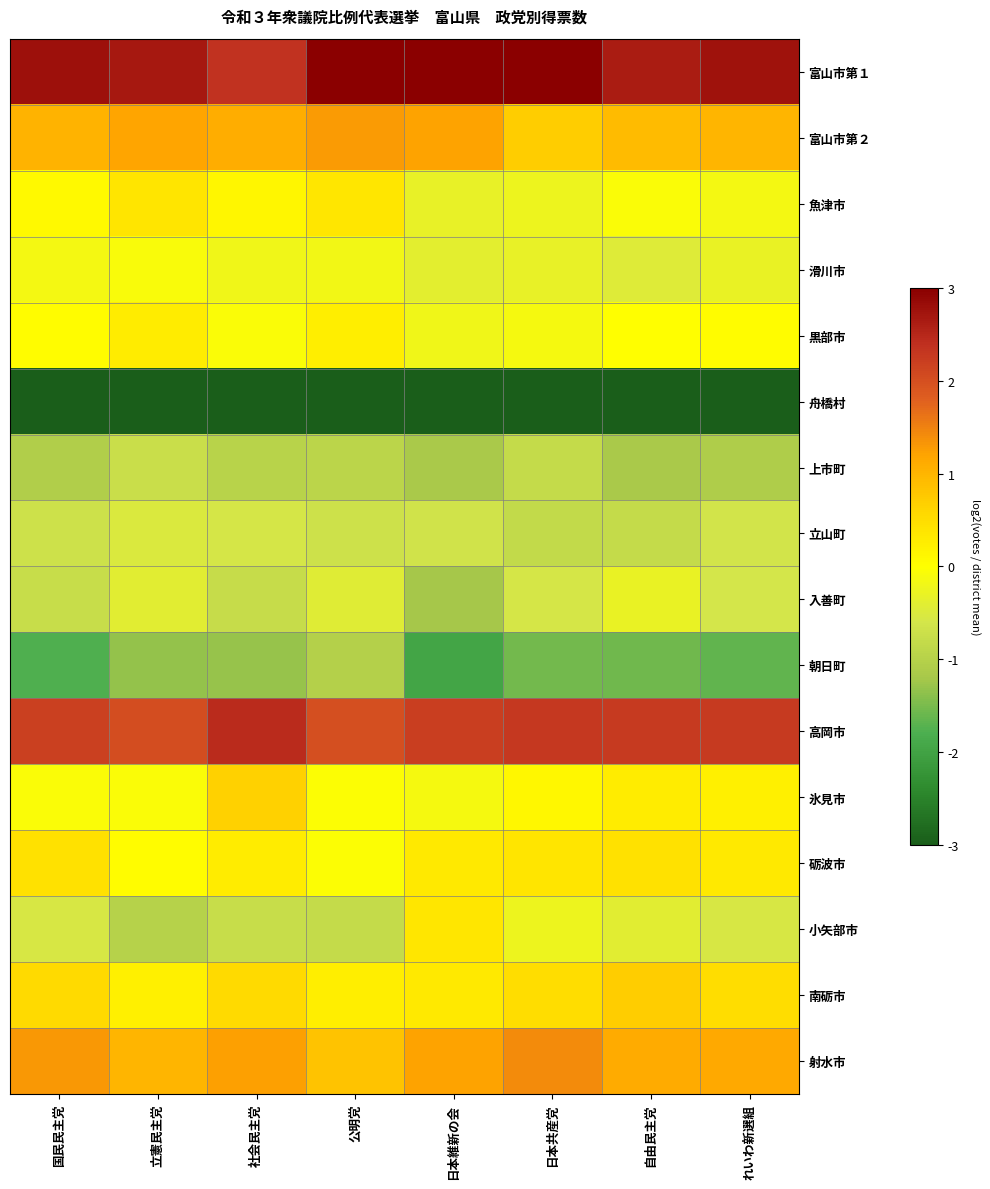

What is the minimum value shown in the chart?

-4.1